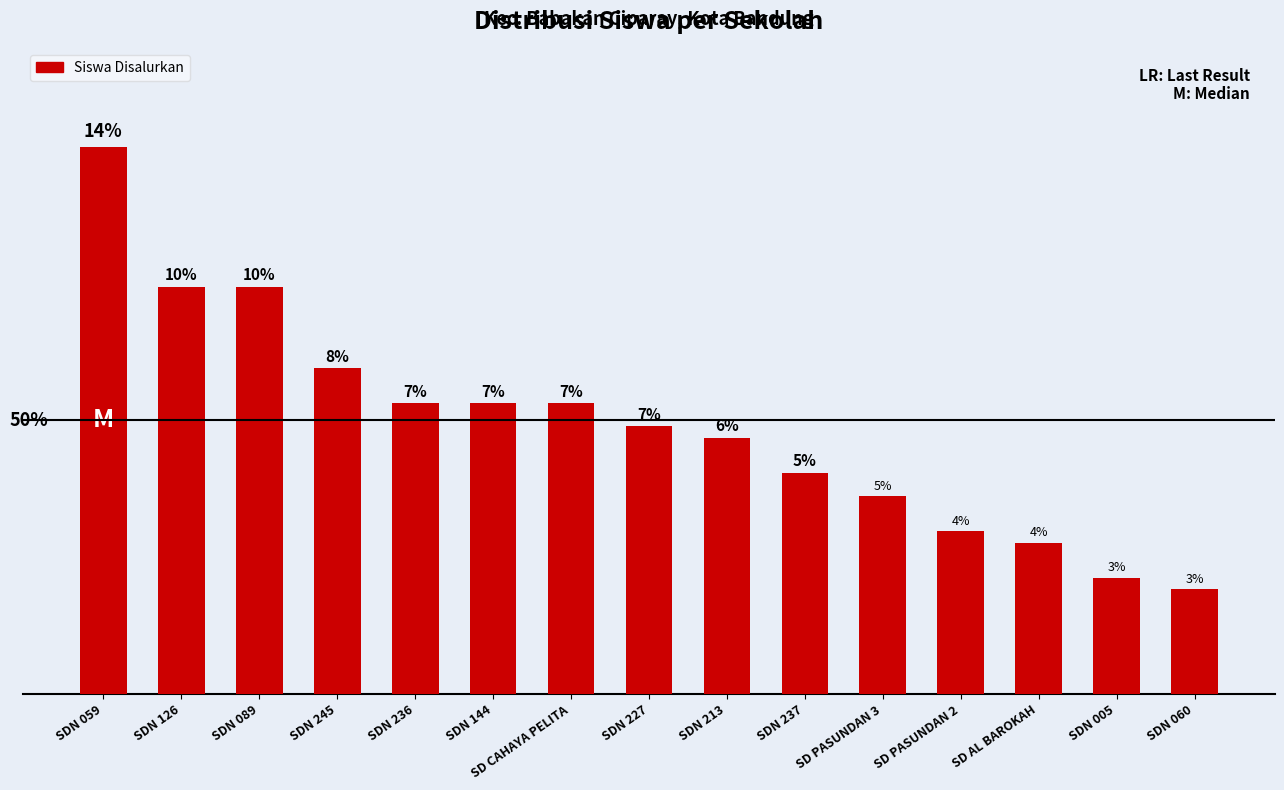

Is it true that the value at SDN 005 is 4?

False